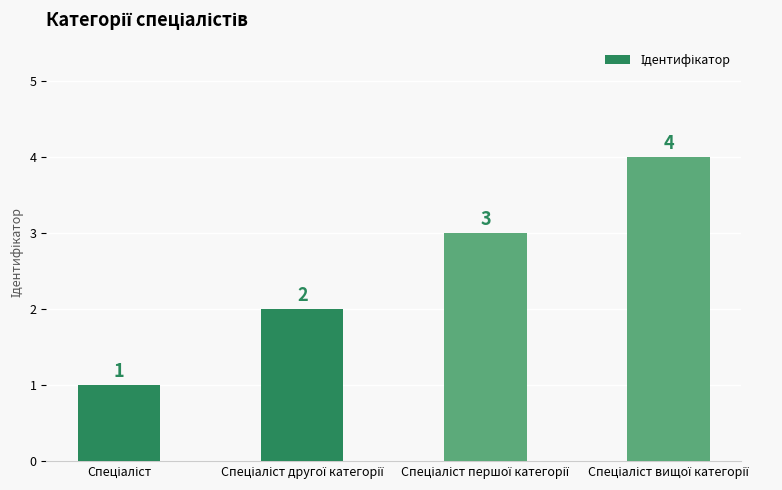

What is the value of the 1st bar from the left?

1